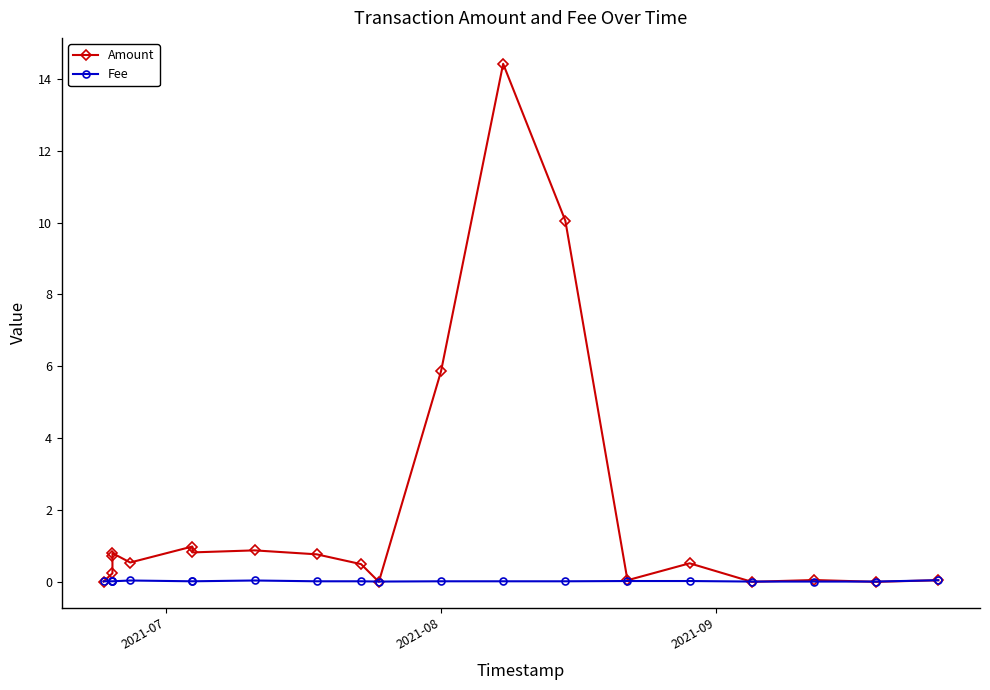

Which series ends up on top after the final intersection of Fee and Amount?

Fee